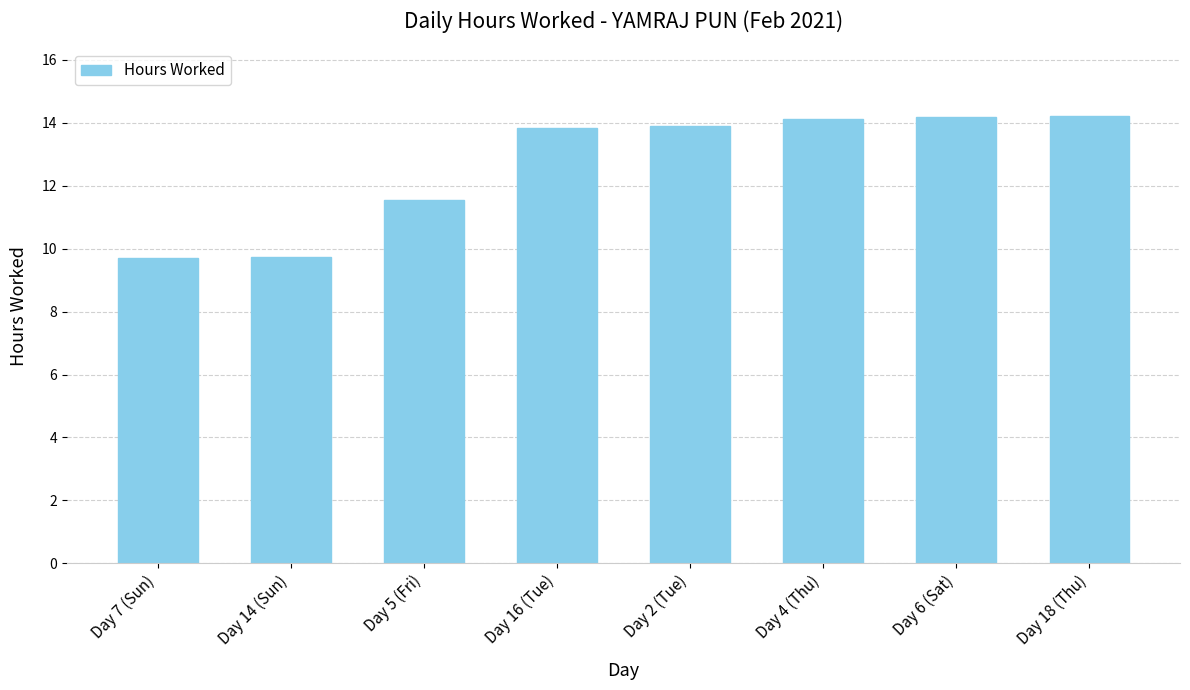

Is it true that the value at Day 2 (Tue) is 13.9?

True